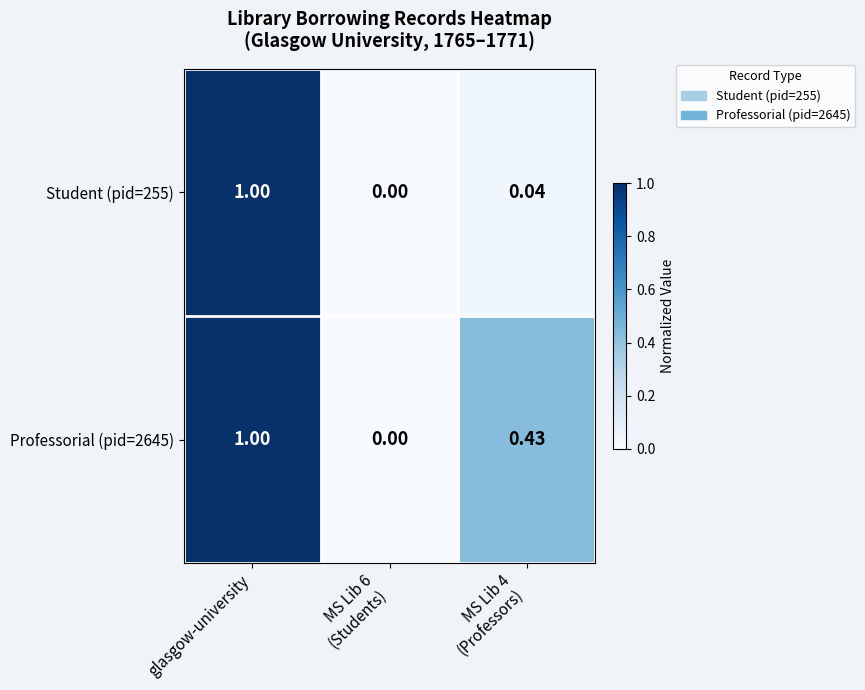

Count the number of data series in this chart.

2